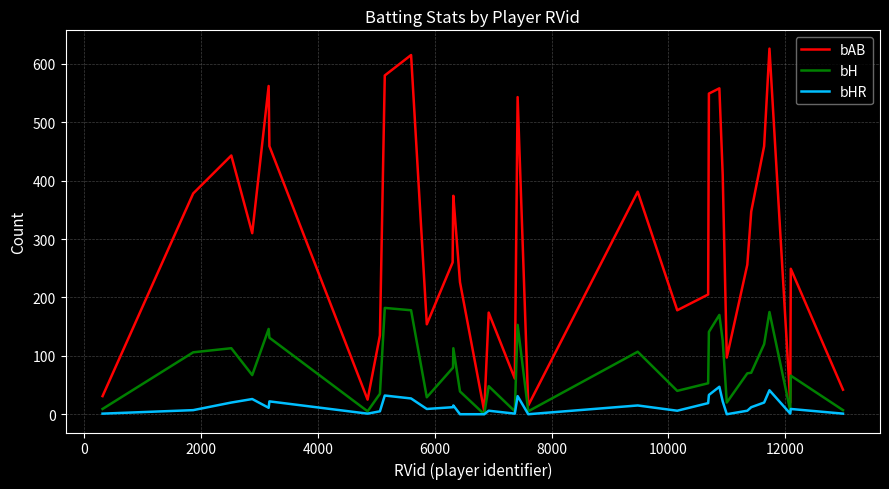

Rank the series by their average value, from lowest to highest.

bHR, bH, bAB